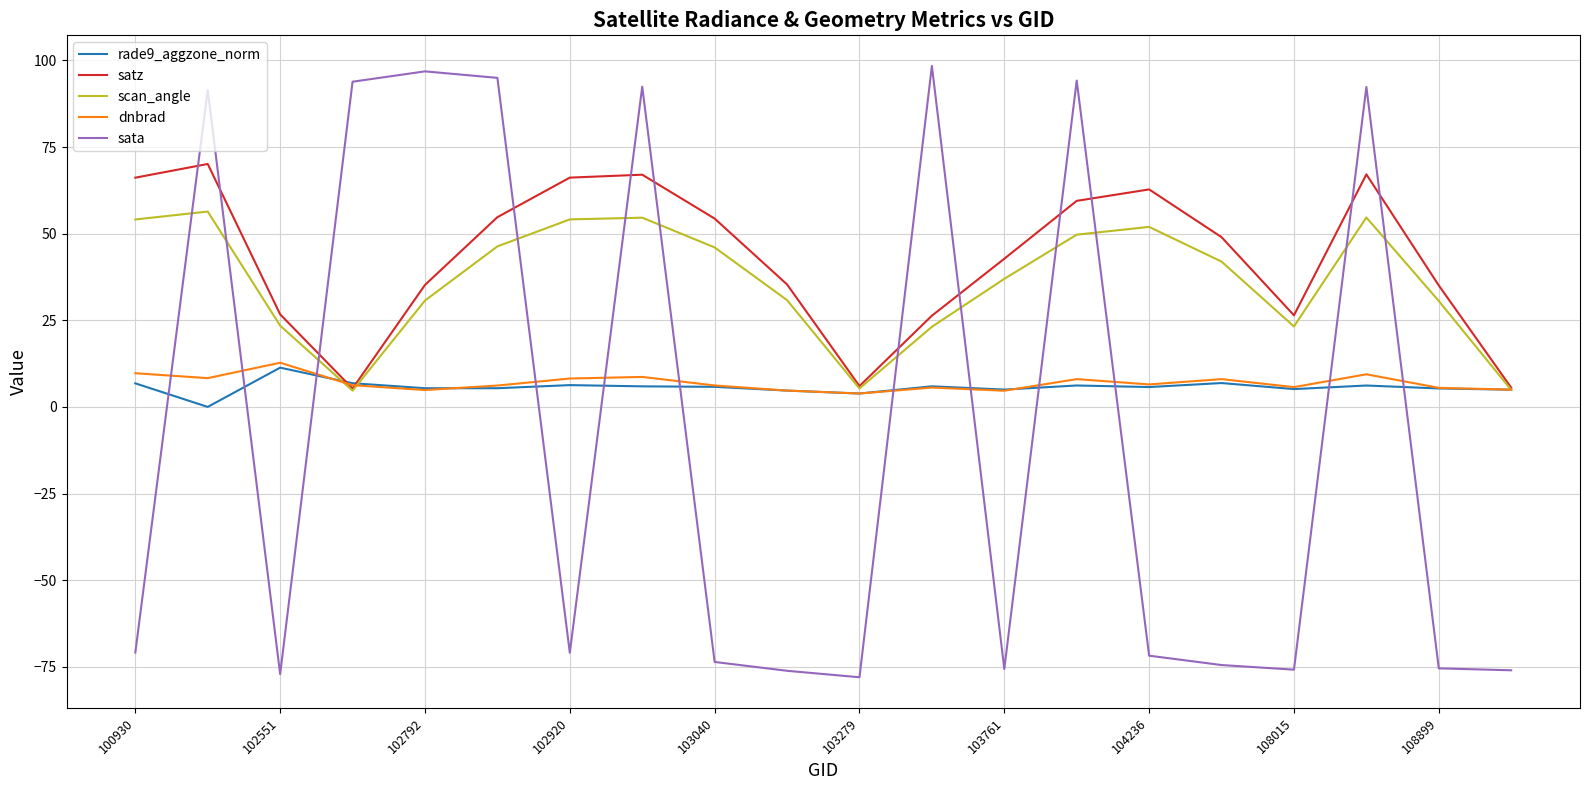

How many values in the scan_angle series exceed 41?

10